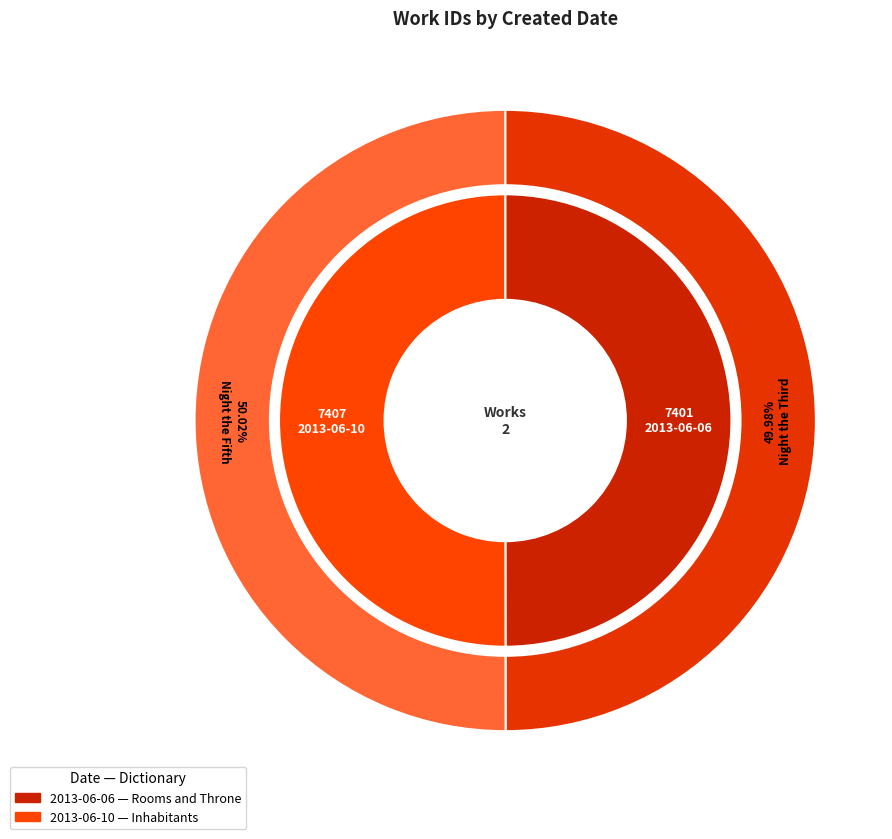

Is there any slice that represents more than half of the pie?

Yes